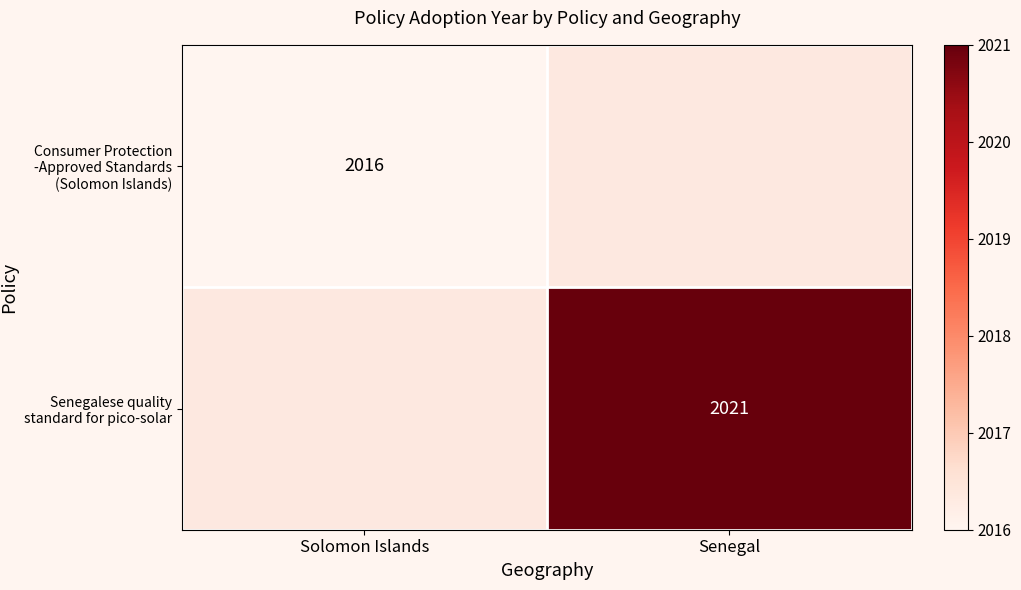

What is the smallest value displayed?

2016.0